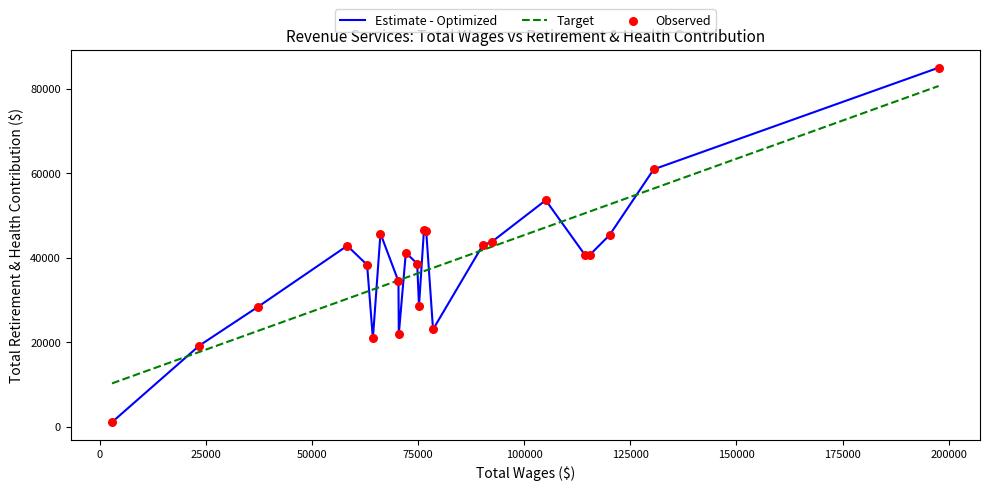

Which series has the largest range (max minus min)?

Estimate - Optimized